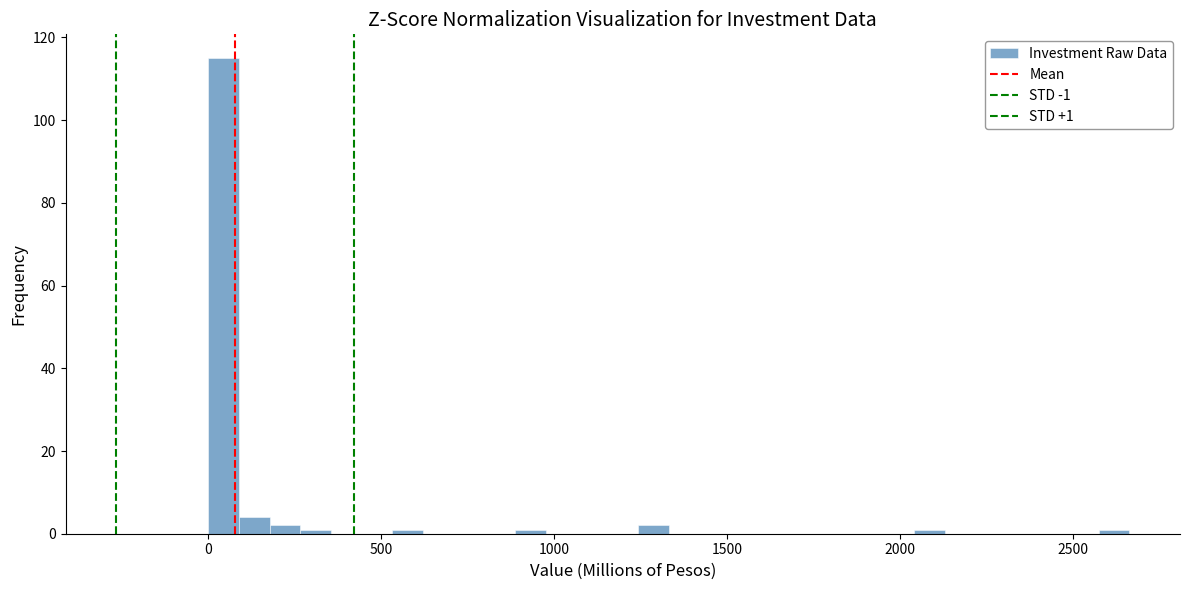

Read against the x-axis, roughly where is the centre of the tallest bar?

50